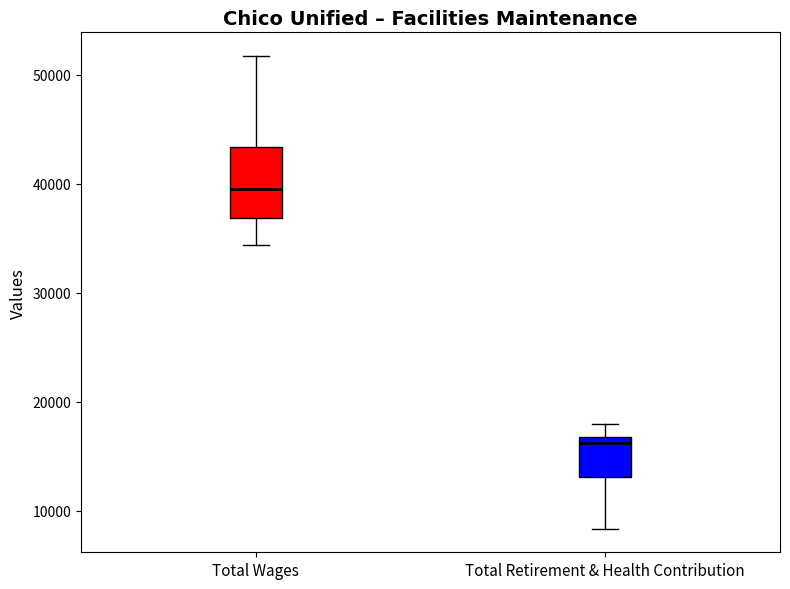

Which box is the tallest, from its lower edge to its upper edge?

Total Wages